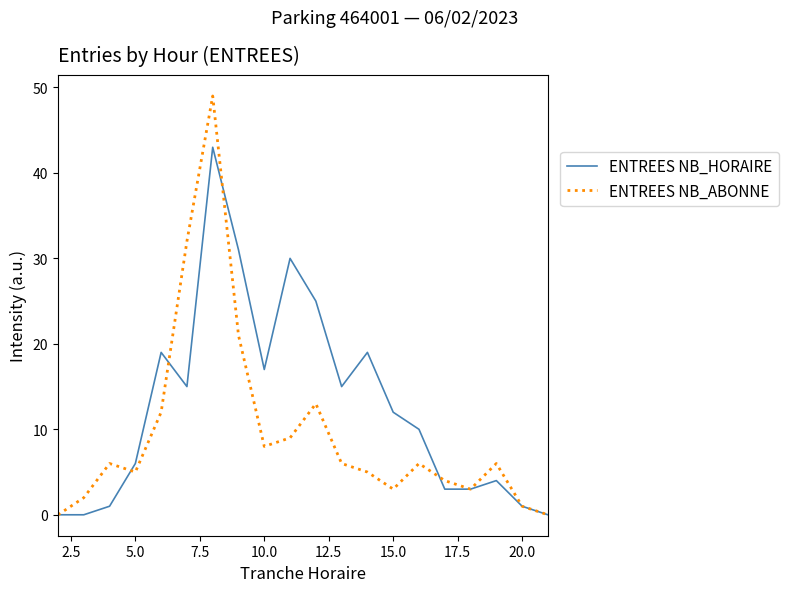

Count the number of categories in the chart.

20